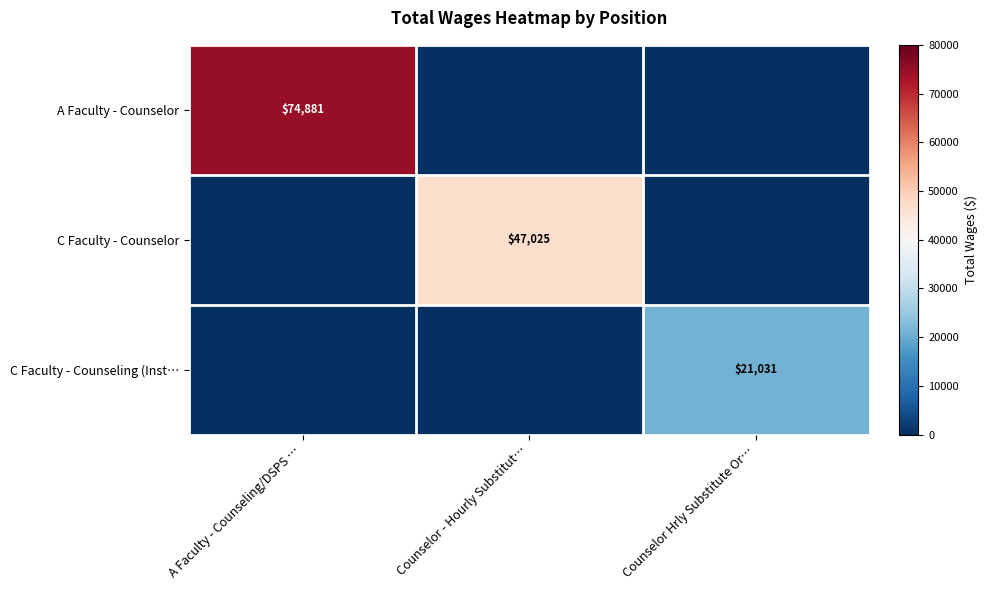

Count the number of data series in this chart.

3